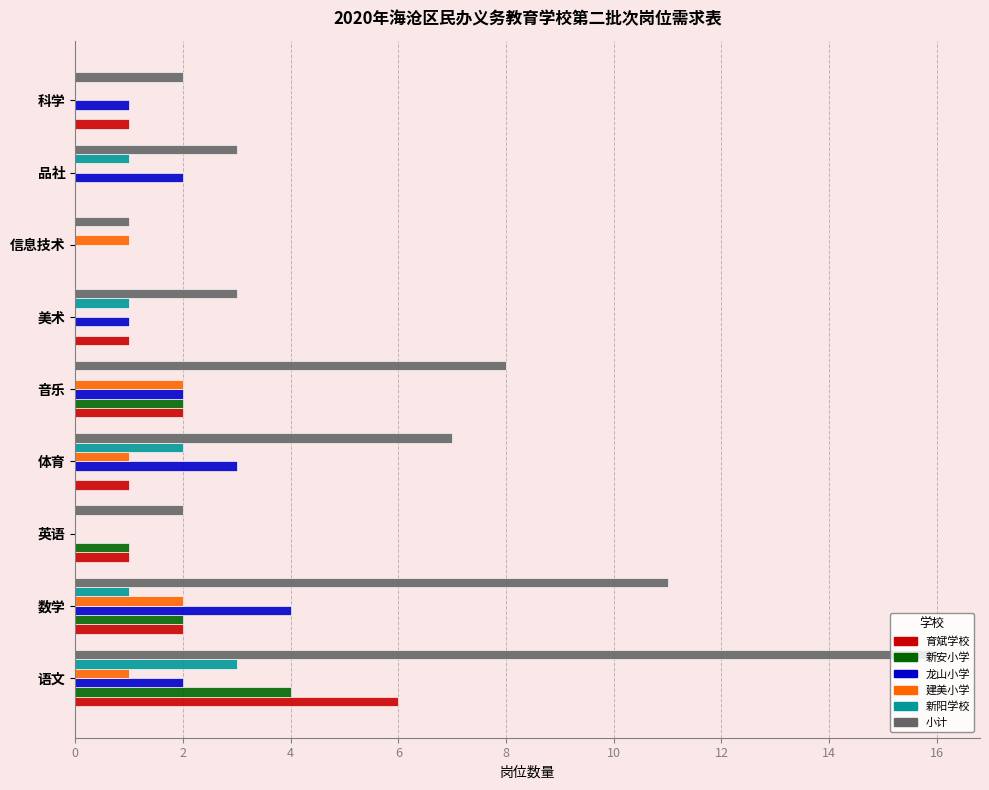

Is it true that 龙山小学 equals 2 at 语文?

True